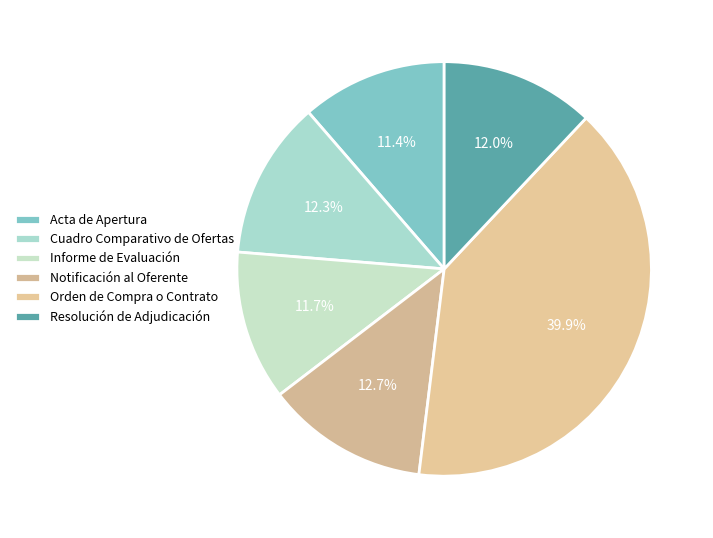

Rank the categories by value from lowest to highest.

Acta de Apertura, Informe de Evaluación, Resolución de Adjudicación, Cuadro Comparativo de Ofertas, Notificación al Oferente, Orden de Compra o Contrato